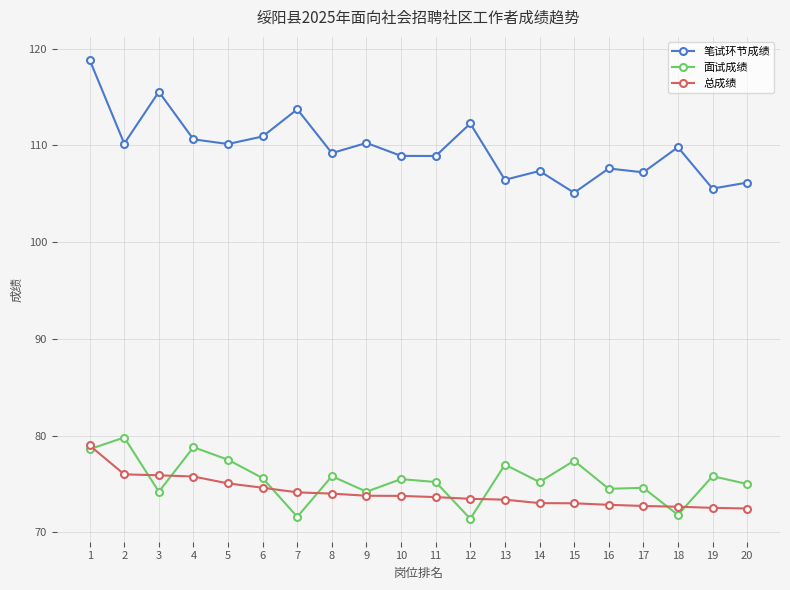

At which label does 总成绩 first exceed 73?

1